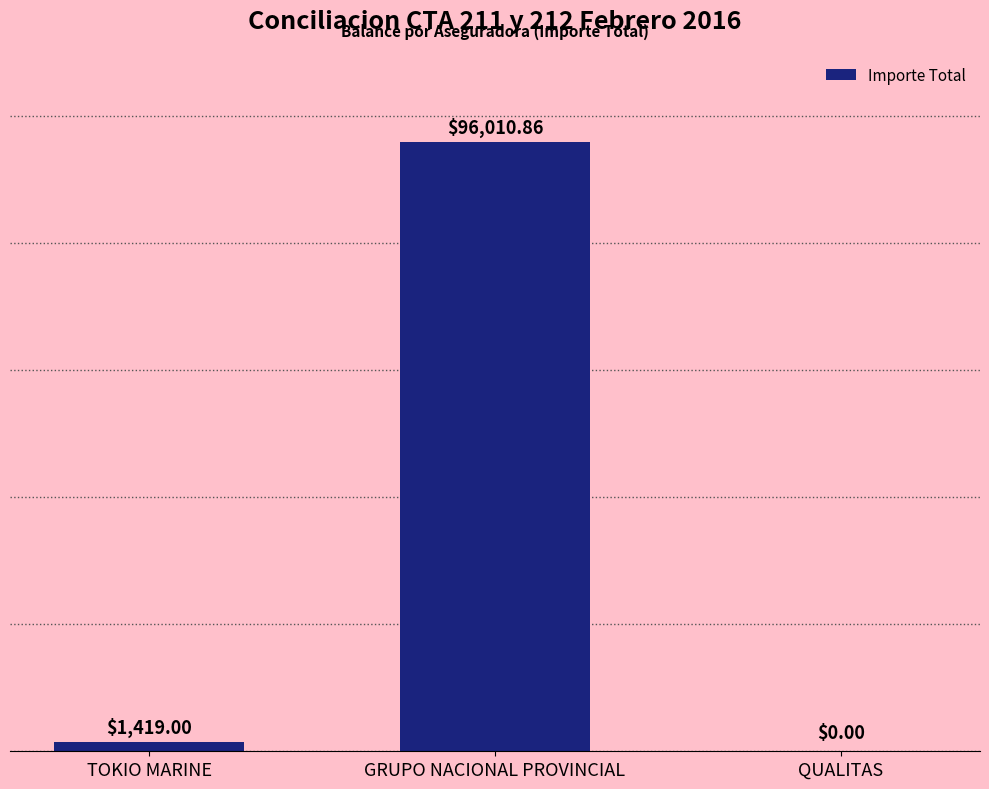

At which label is the value closest to 48005?

TOKIO MARINE